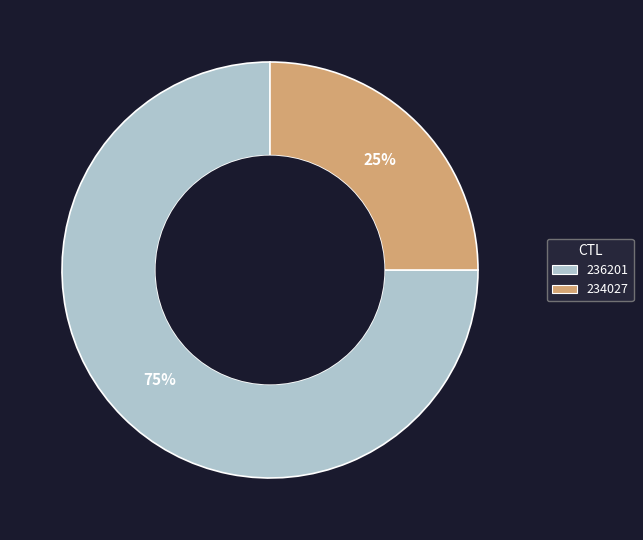

Rank the categories by value from highest to lowest.

236201, 234027